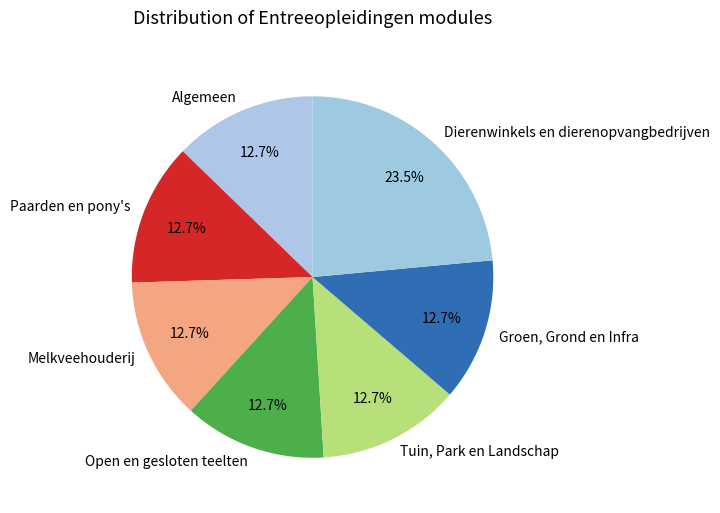

To the nearest percent, what is the difference between the Dierenwinkels en dierenopvangbedrijven and Open en gesloten teelten slice percentages?

11%